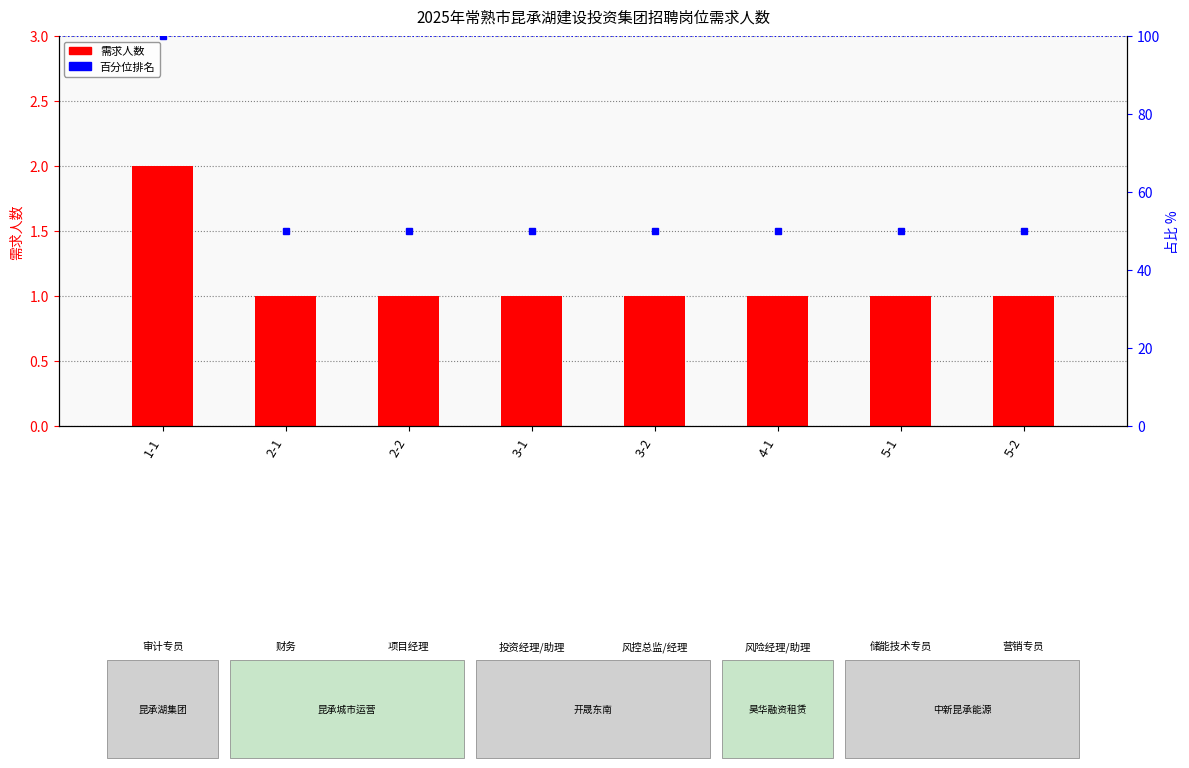

Does the chart contain stacked bars?

No